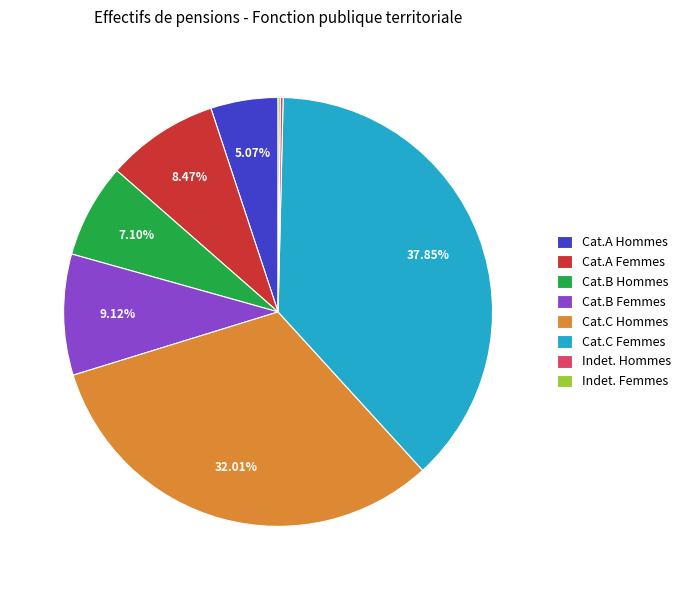

Which slice is the largest?

Cat.C Femmes